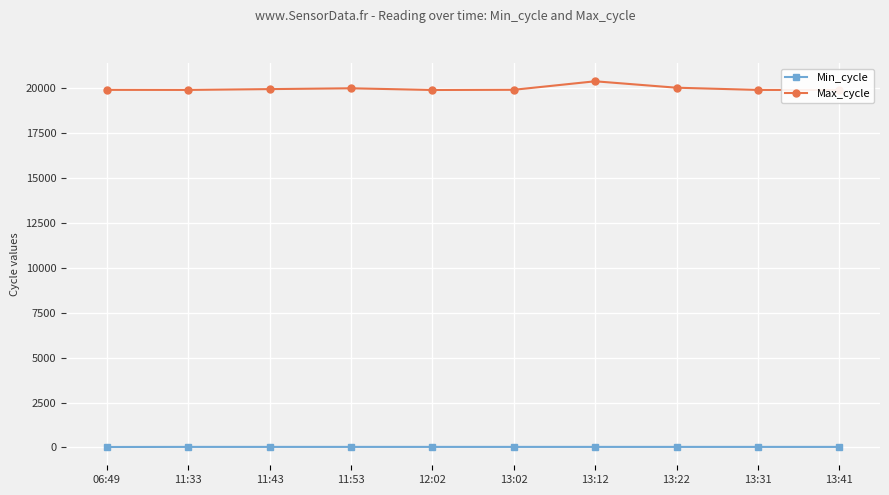

True or false: Min_cycle and Max_cycle cross at least once.

False